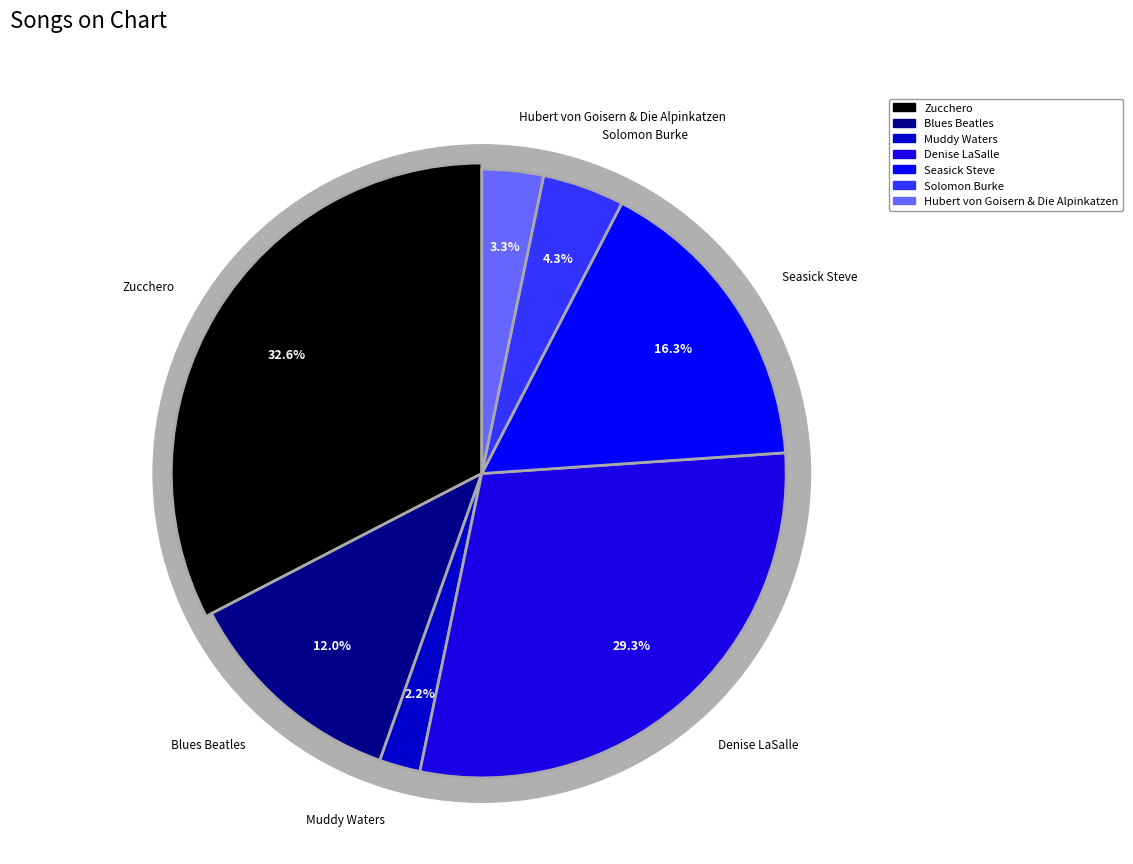

True or false: Denise LaSalle accounts for 43% of the total.

False